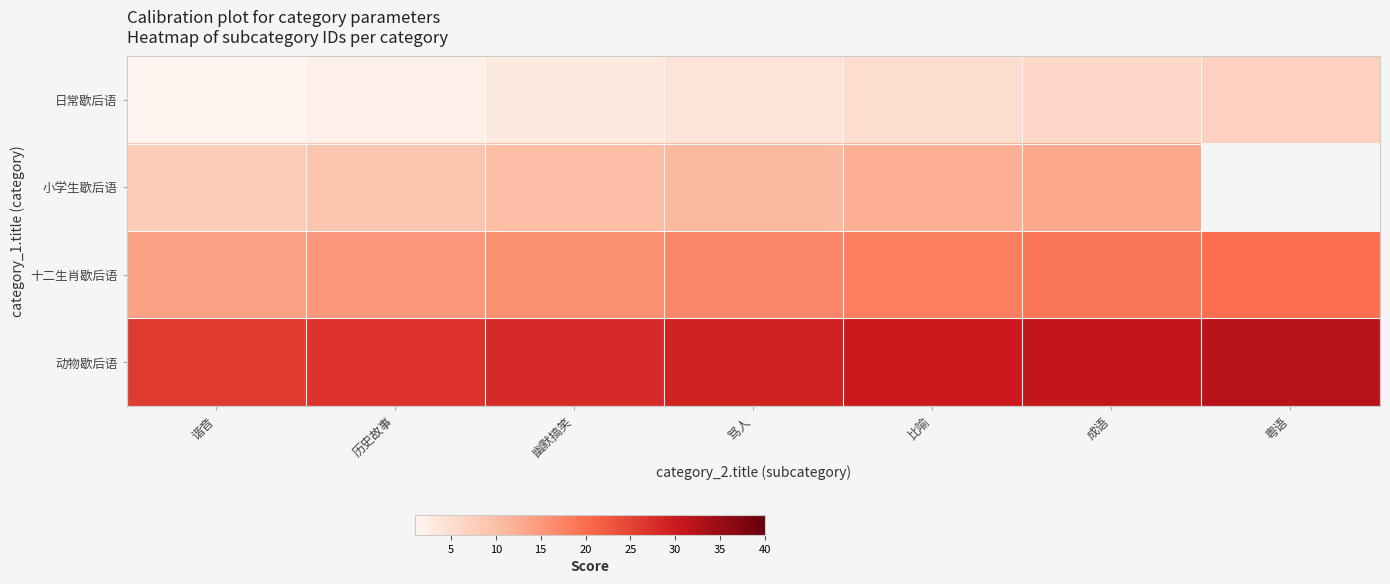

Where does the 动物歇后语 series first go above 29?

比喻